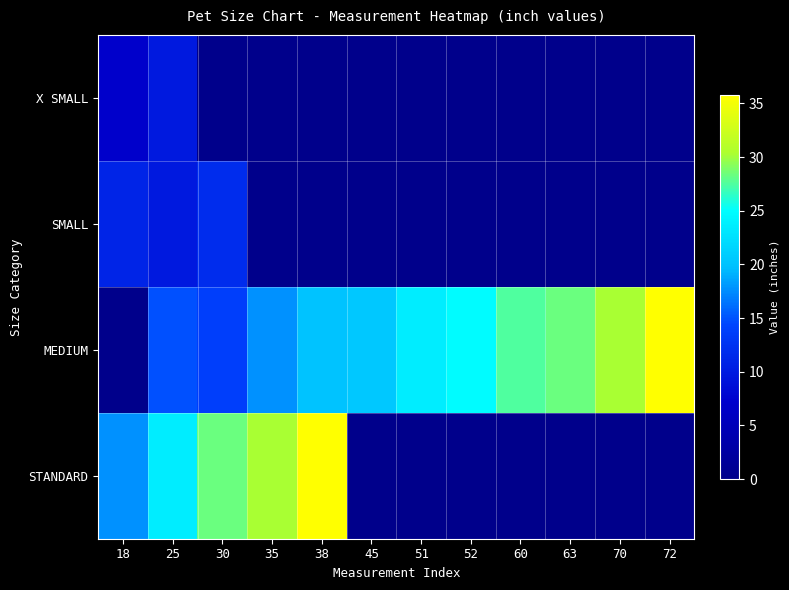

What is the difference between the highest and lowest values at 72?

35.8